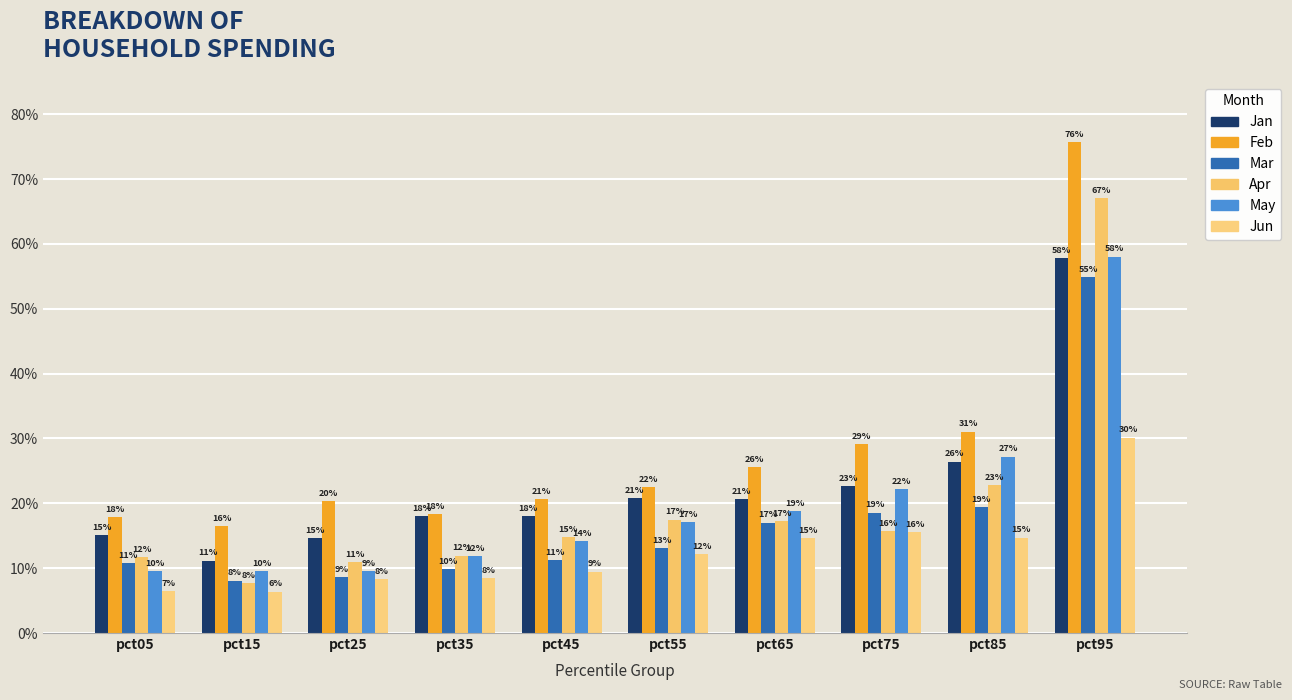

How many Feb values are between 0 and 1?

10